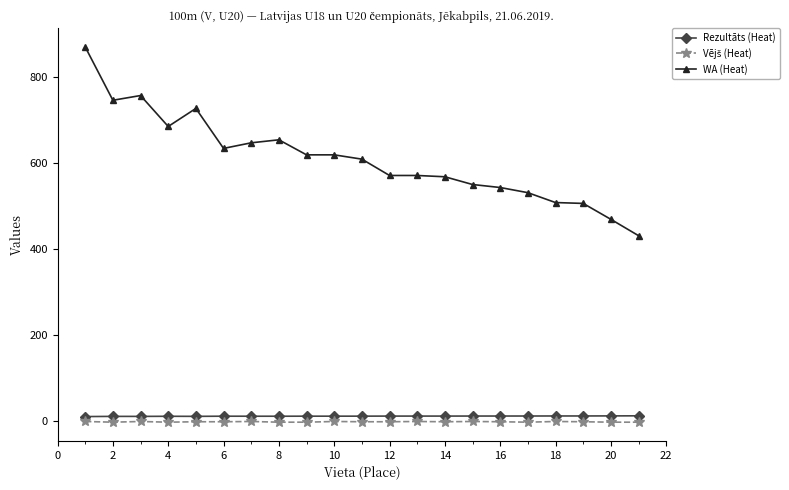

What is the sum of all WA (Heat) values?

12836.0